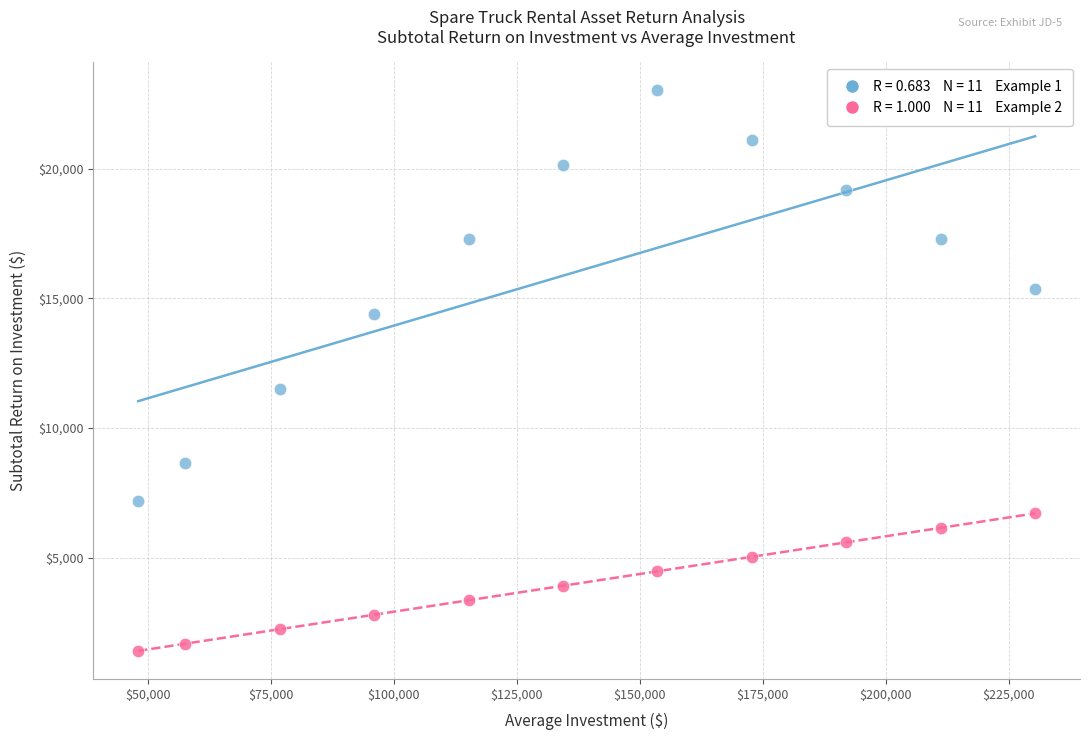

Across all series, what Y value is closest to 12218?

11520.0